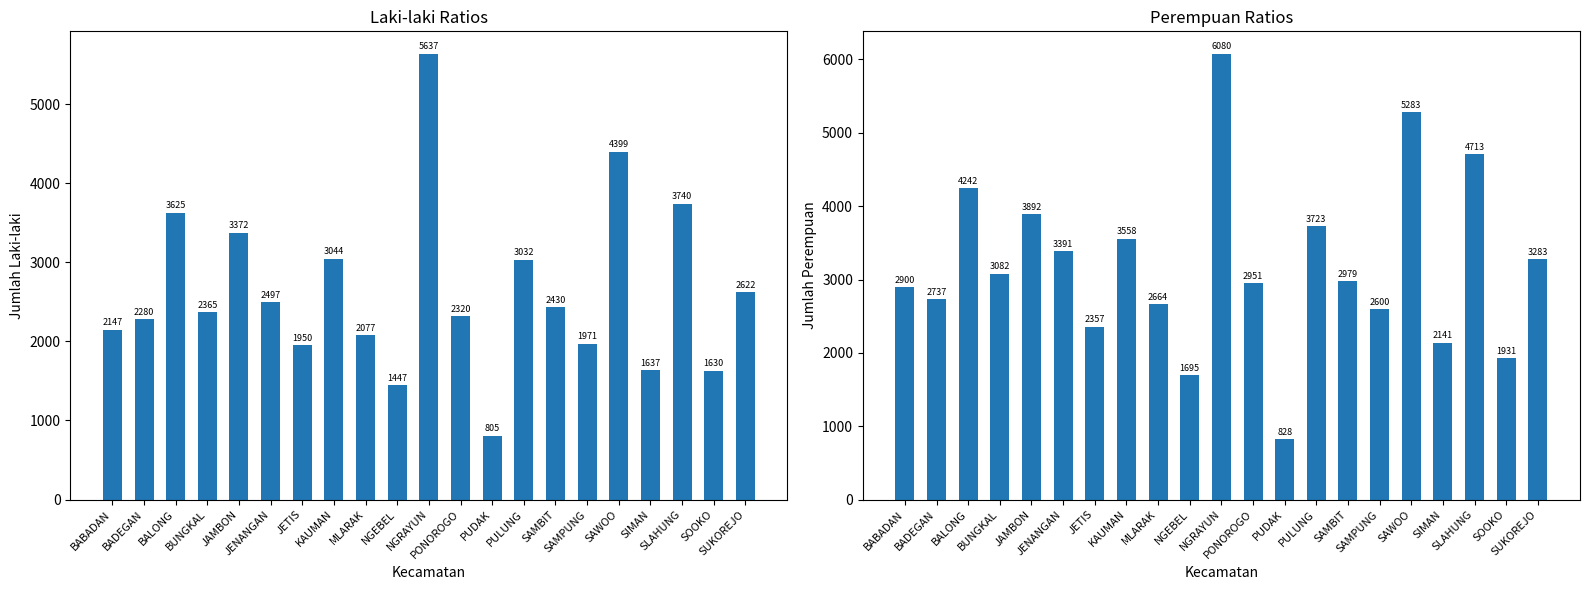

List the series in order of their peak value, lowest first.

Laki-laki, Perempuan